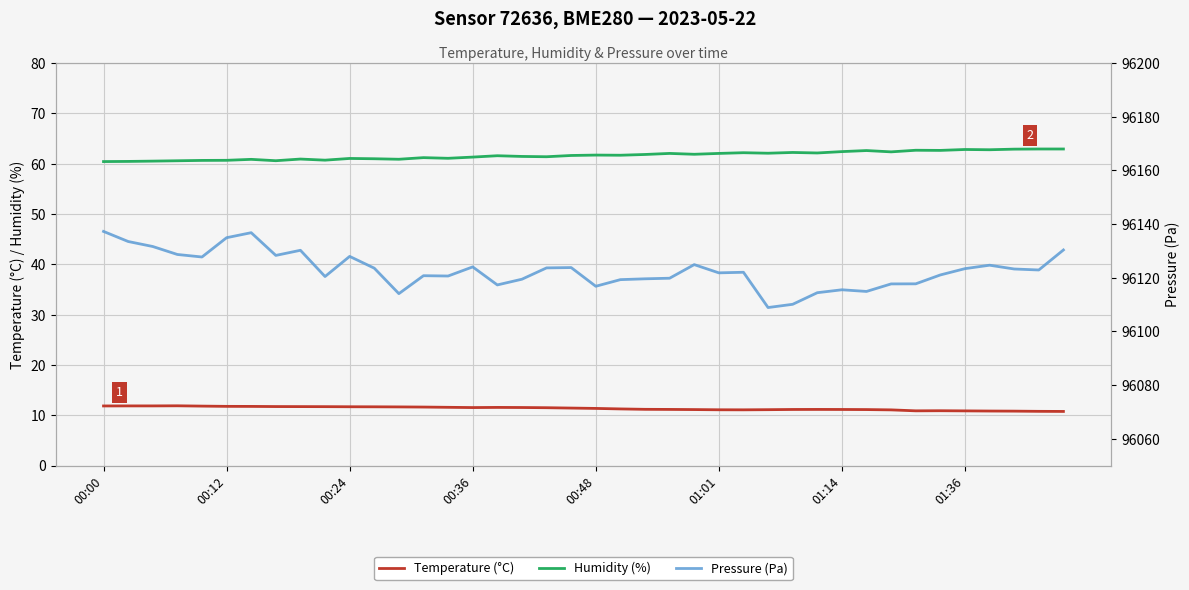

True or false: Humidity (%) and Temperature (°C) cross at least once.

False